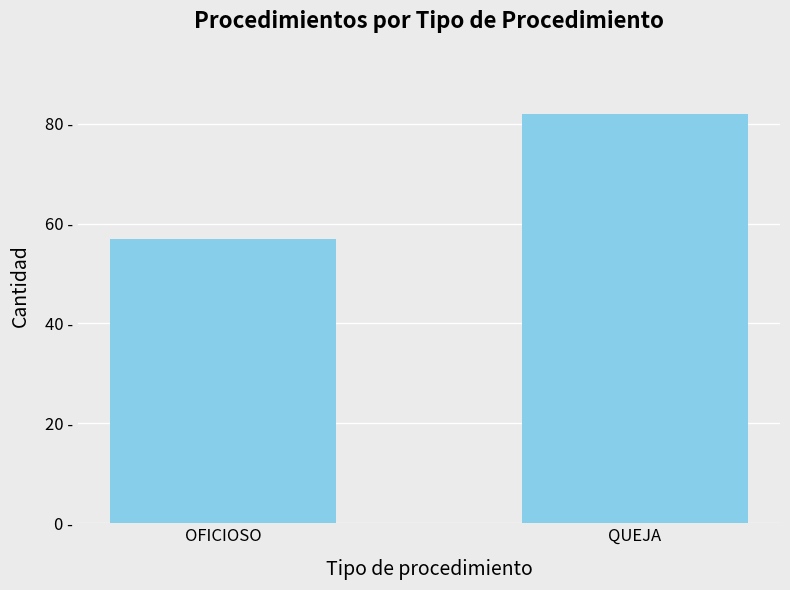

Are the bars horizontal?

No